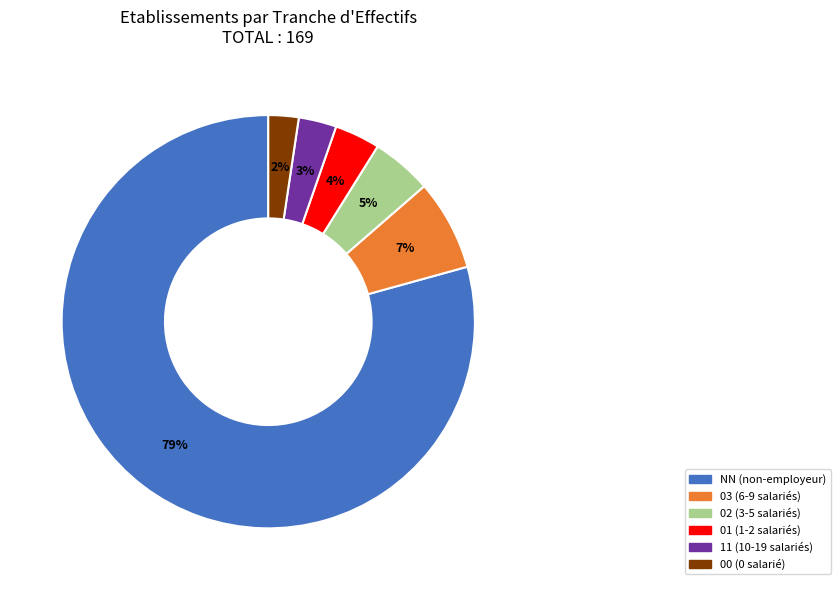

What is the smallest slice in the pie chart?

00